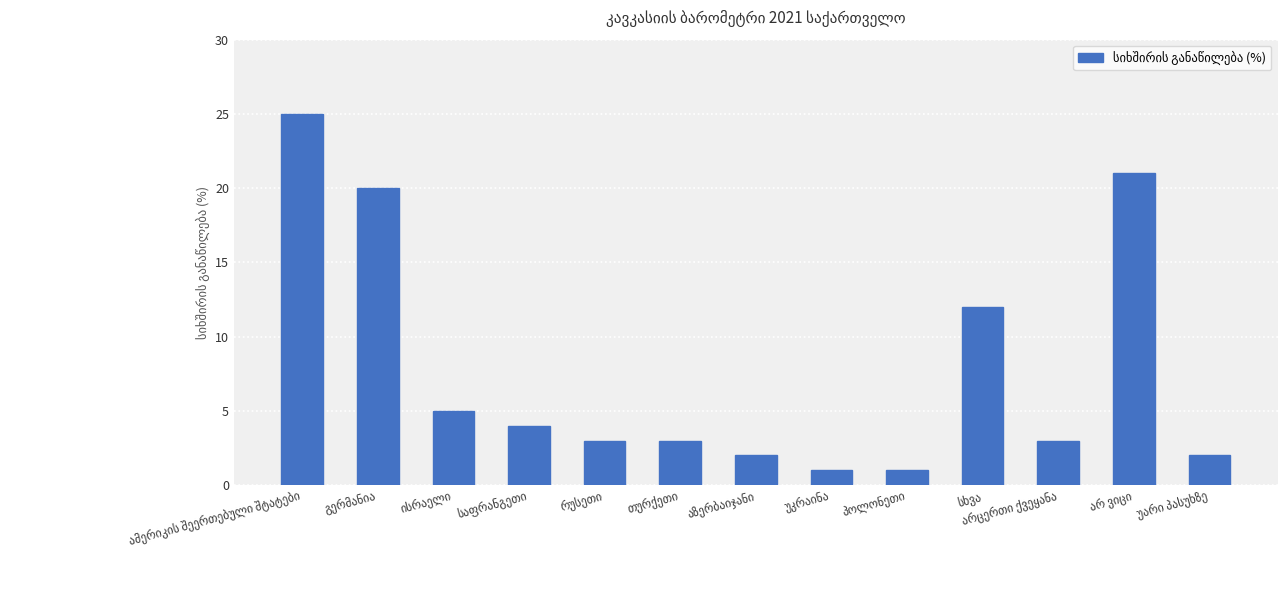

How many categories are shown in the chart?

13